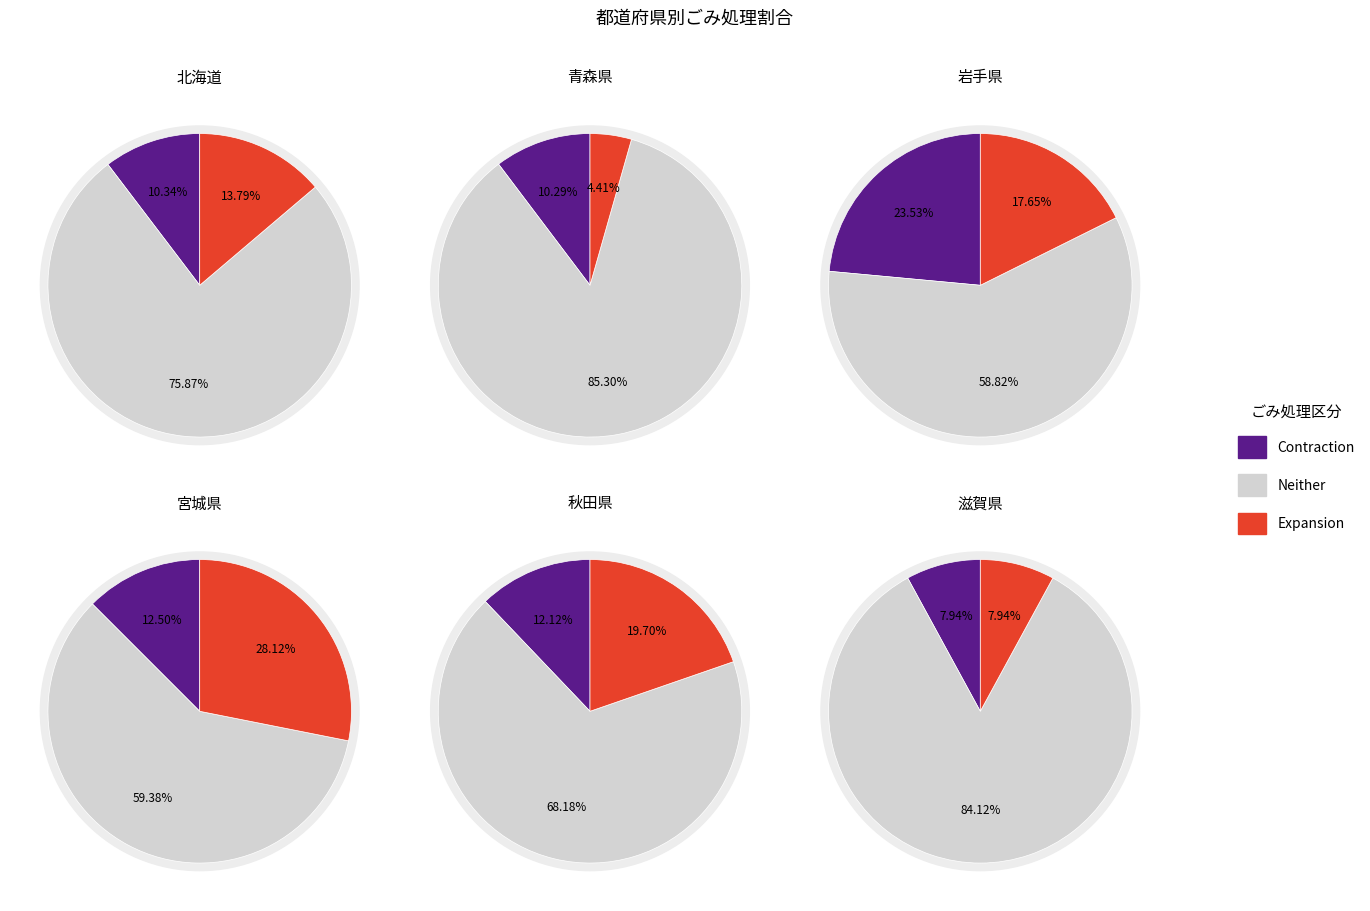

Which series has the widest spread of values?

Neither